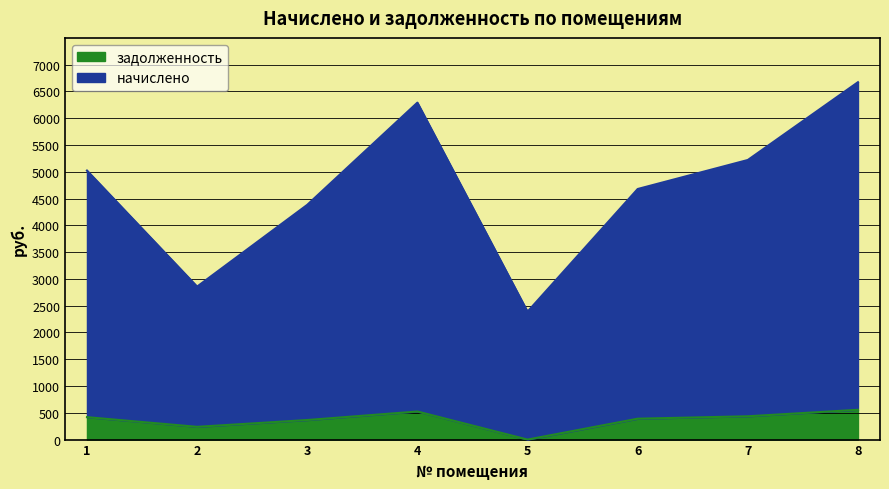

What is the maximum value shown in the chart?

6673.1